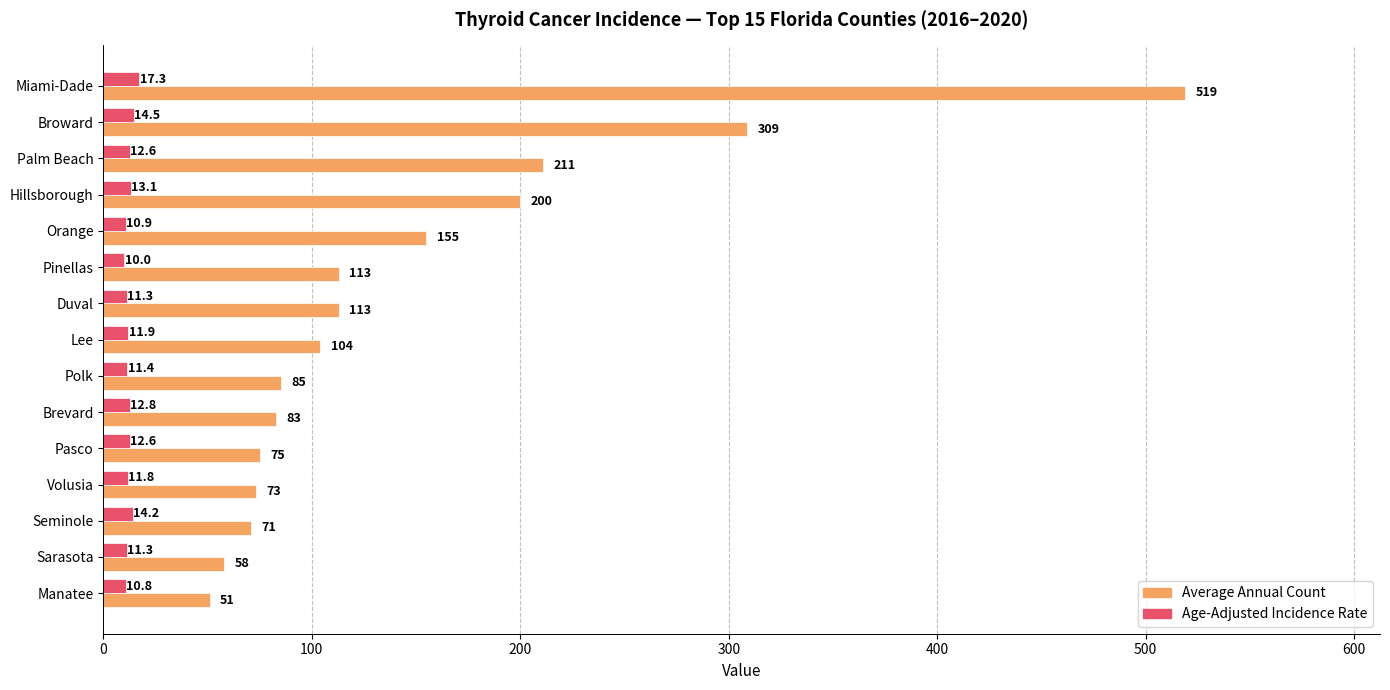

At which category is the sum across all series the highest?

Miami-Dade